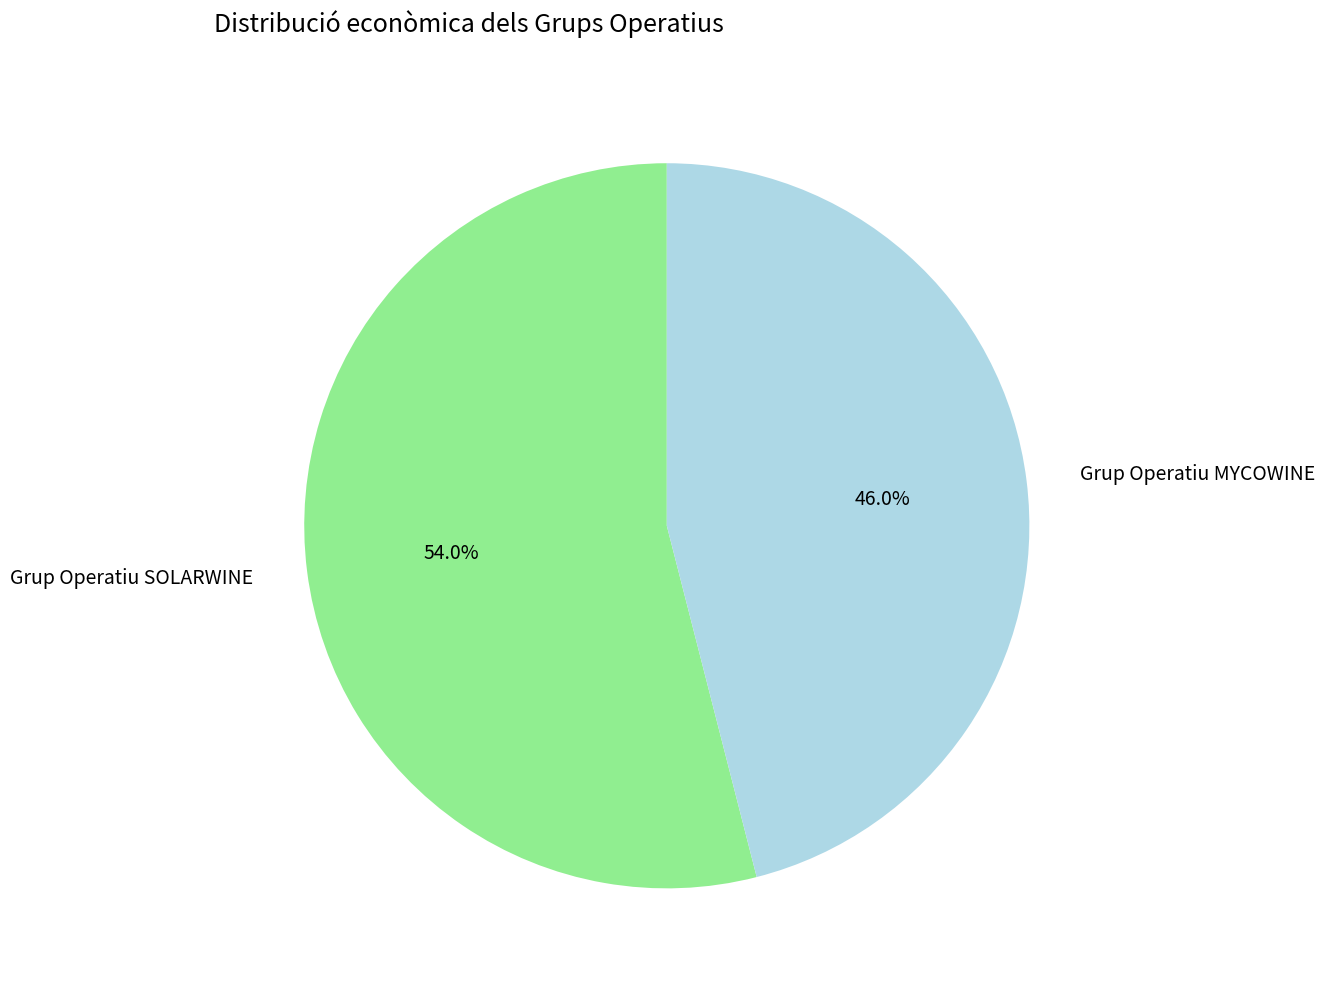

Rank the categories by value from highest to lowest.

Grup Operatiu SOLARWINE, Grup Operatiu MYCOWINE